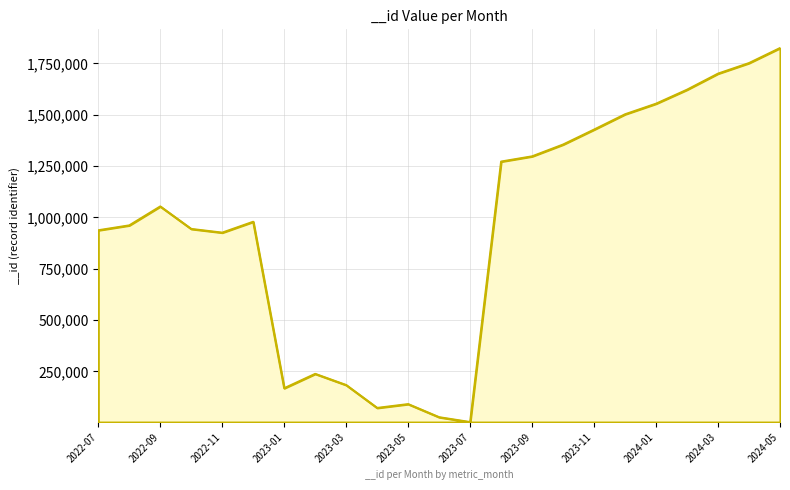

How many lines are shown in the chart?

1